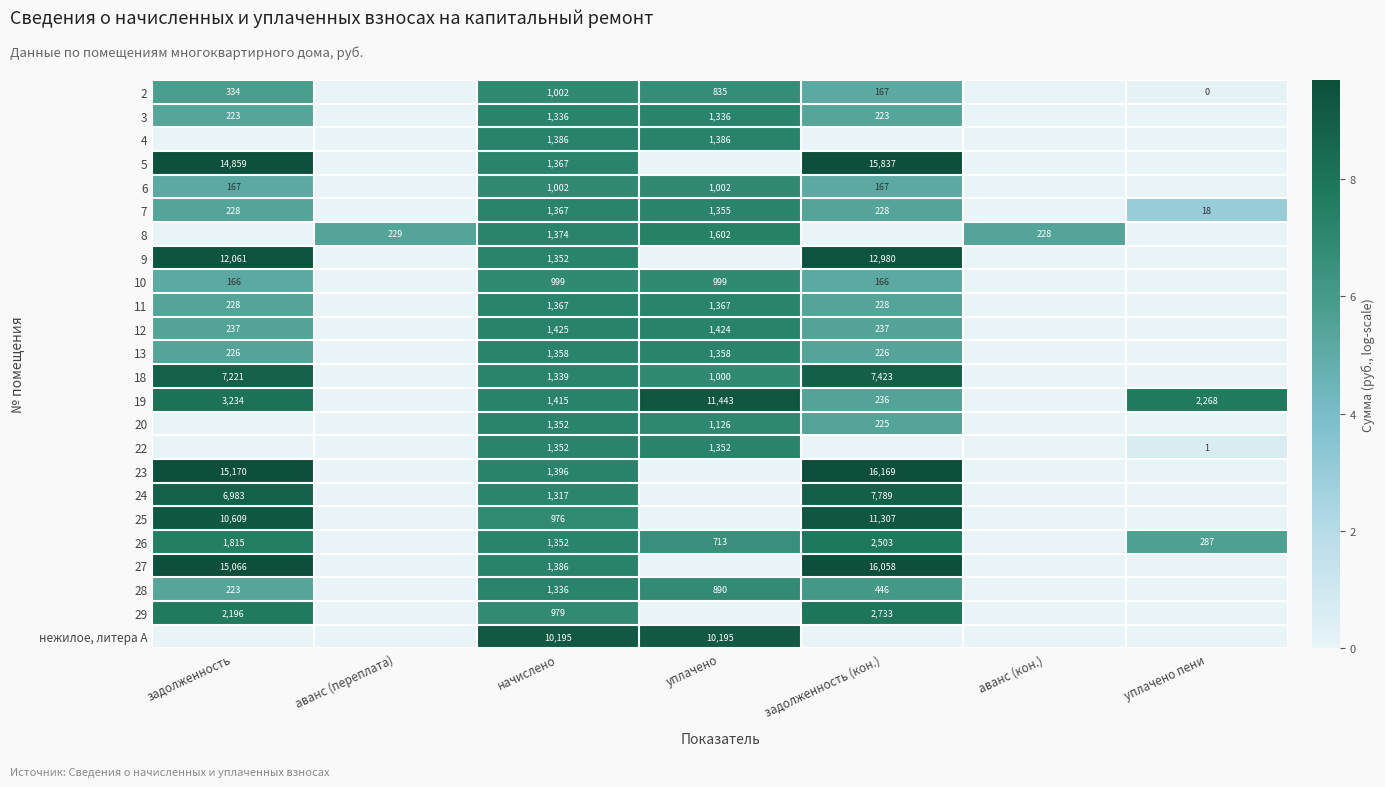

What is the difference between the 18 values at уплачено and начислено?

339